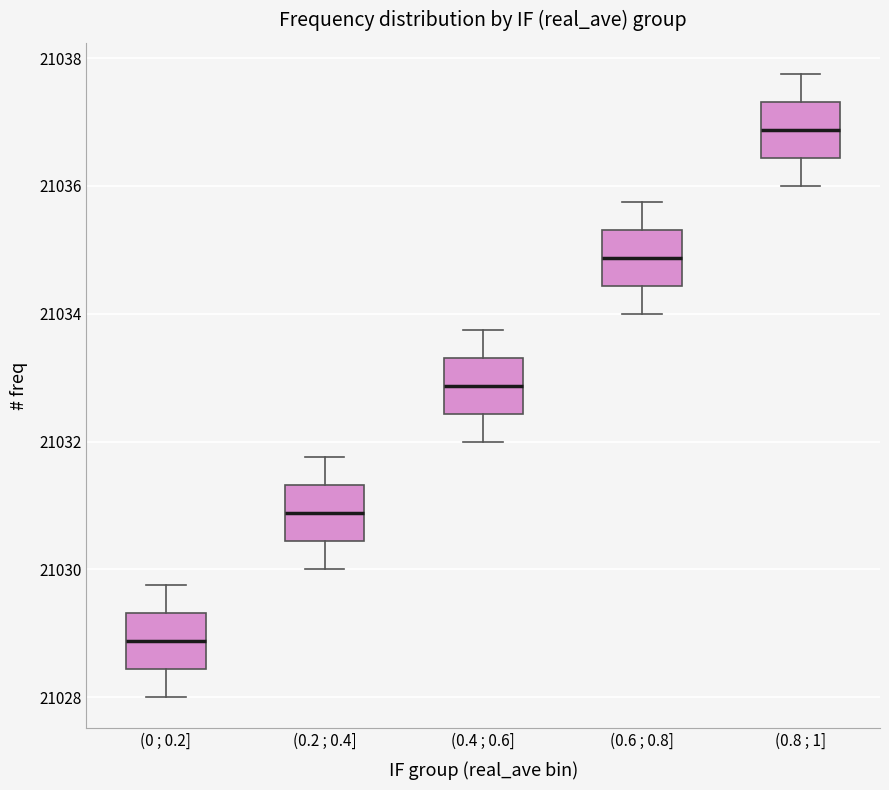

Reading left to right, transcribe this box plot: for each box, give where its median line is, the range the box spans, and where its two whiskers end, as read against the y-axis. The values are not printed on the chart, so give them approximately, as read against the axis.

(0 ; 0.2]: median 21028.8, box 21028.4 to 21029.4, whiskers 21028.0 to 21029.8
(0.2 ; 0.4]: median 21030.8, box 21030.4 to 21031.4, whiskers 21030.0 to 21031.8
(0.4 ; 0.6]: median 21032.8, box 21032.4 to 21033.4, whiskers 21032.0 to 21033.8
(0.6 ; 0.8]: median 21034.8, box 21034.4 to 21035.4, whiskers 21034.0 to 21035.8
(0.8 ; 1]: median 21036.8, box 21036.4 to 21037.4, whiskers 21036.0 to 21037.8